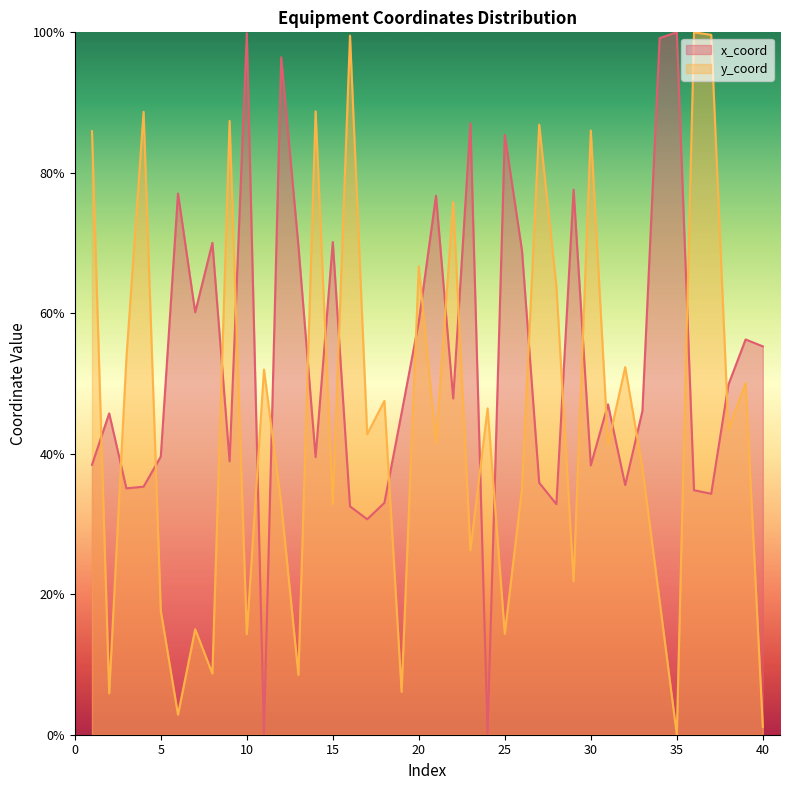

At 3, list the series in order from largest to smallest.

y_coord, x_coord